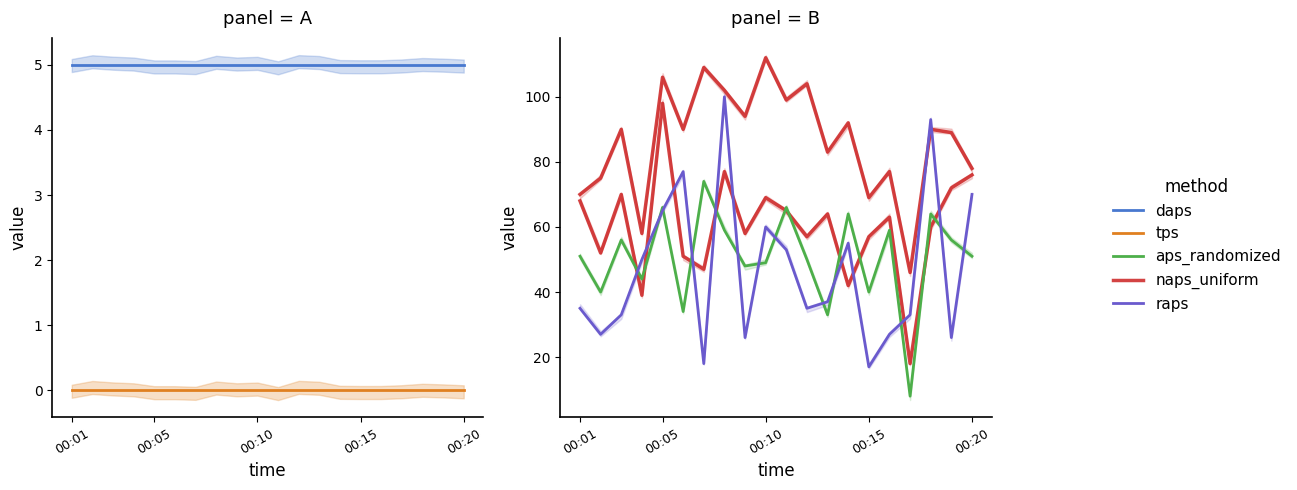

What is the value of the daps point at the 19th from the left?

5